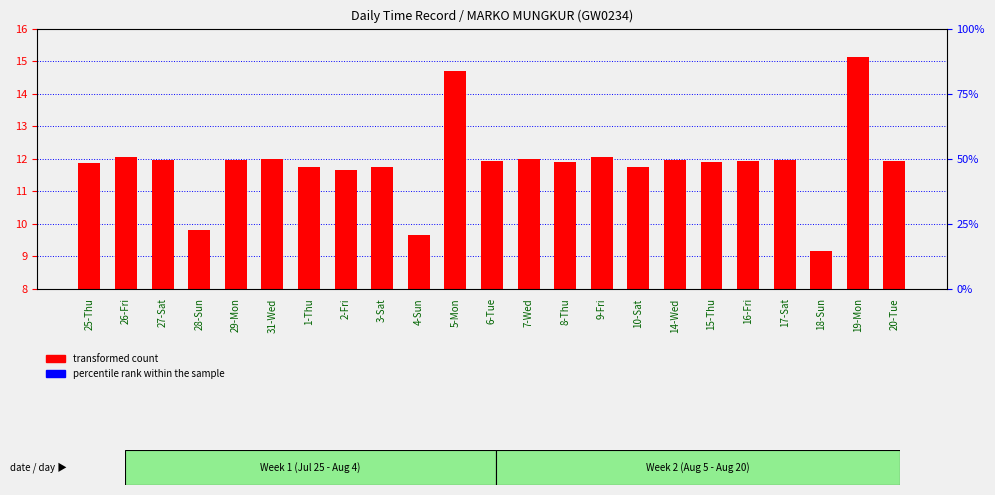

Between 25-Thu and 26-Fri, which is larger?

26-Fri